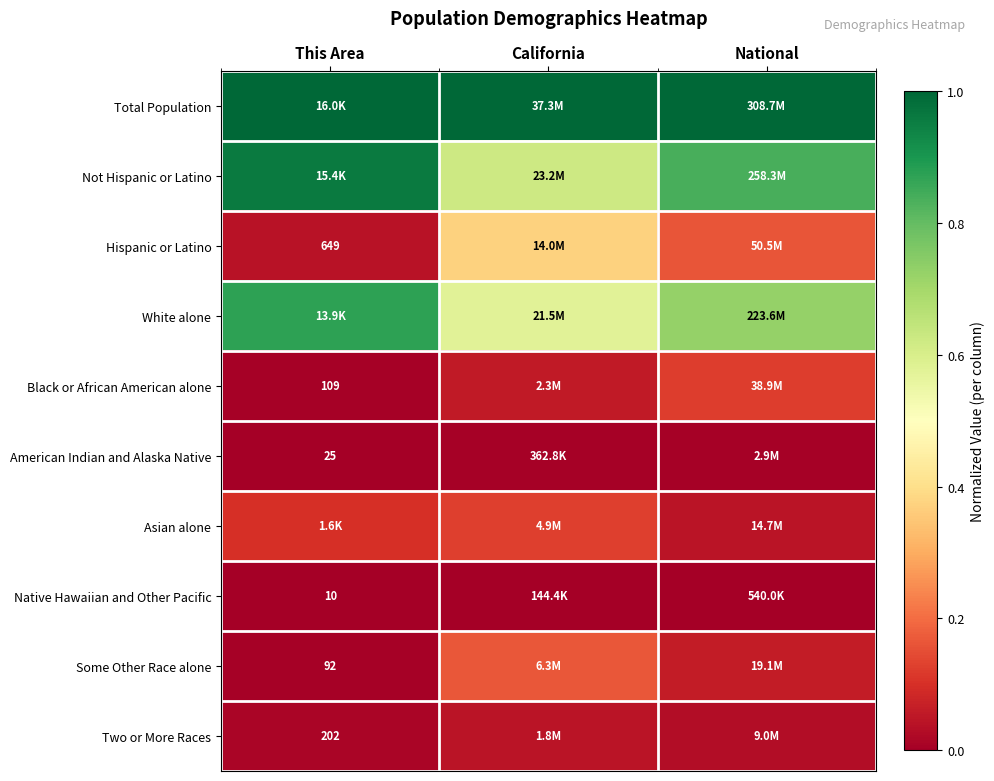

The Two or More Races series shows 0.0 at This Area. True or false?

False